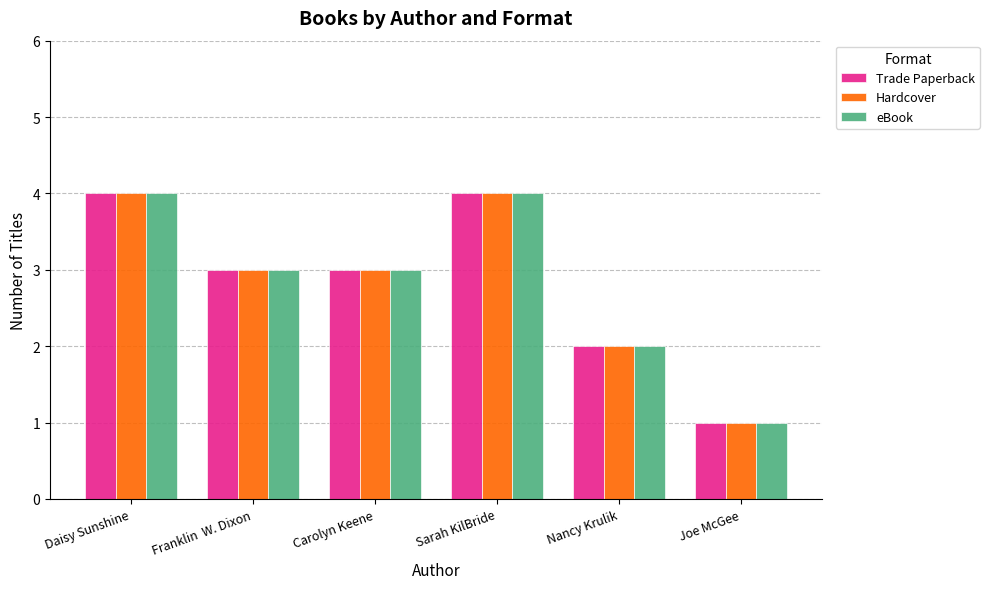

Reading left to right, extract all data points from this chart.

Trade Paperback: Daisy Sunshine=4	Franklin  W. Dixon=3	Carolyn Keene=3	Sarah KilBride=4	Nancy Krulik=2	Joe McGee=1
Hardcover: Daisy Sunshine=4	Franklin  W. Dixon=3	Carolyn Keene=3	Sarah KilBride=4	Nancy Krulik=2	Joe McGee=1
eBook: Daisy Sunshine=4	Franklin  W. Dixon=3	Carolyn Keene=3	Sarah KilBride=4	Nancy Krulik=2	Joe McGee=1